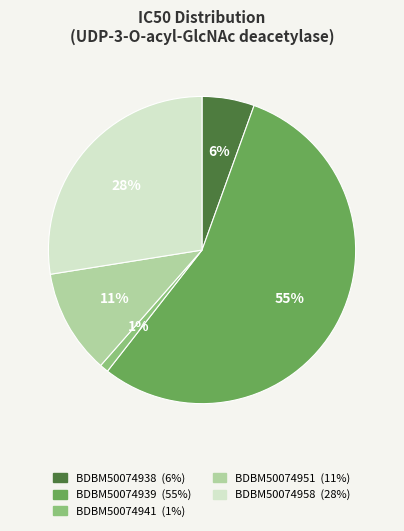

Is it true that BDBM50074938 is 1% of the pie?

False